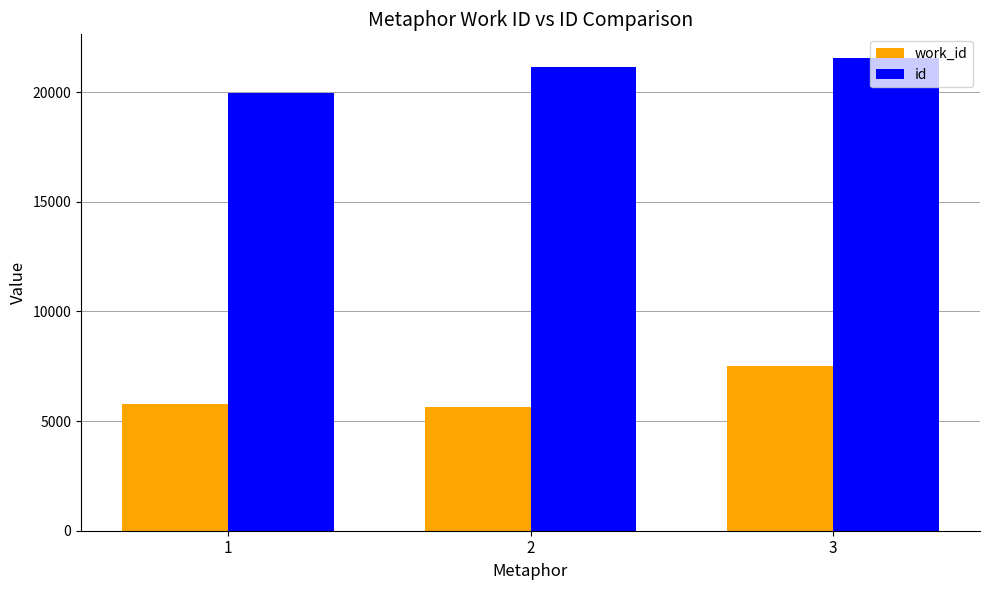

What is the spread (max minus min) of values at 3?

14041